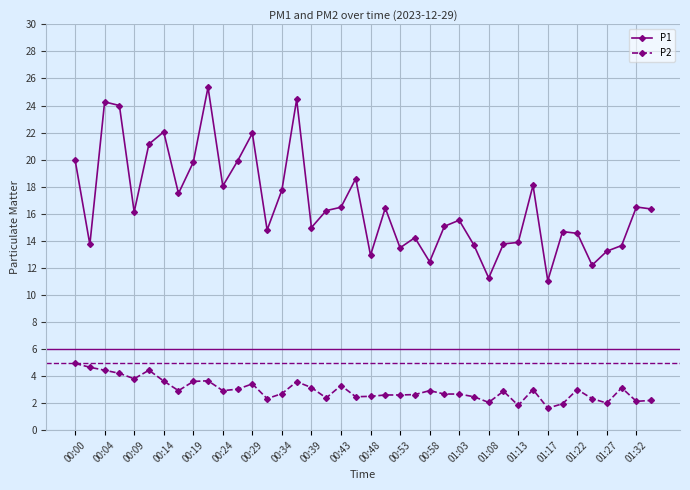

What is the value of the P1 point at the 22nd from the left?

16.4